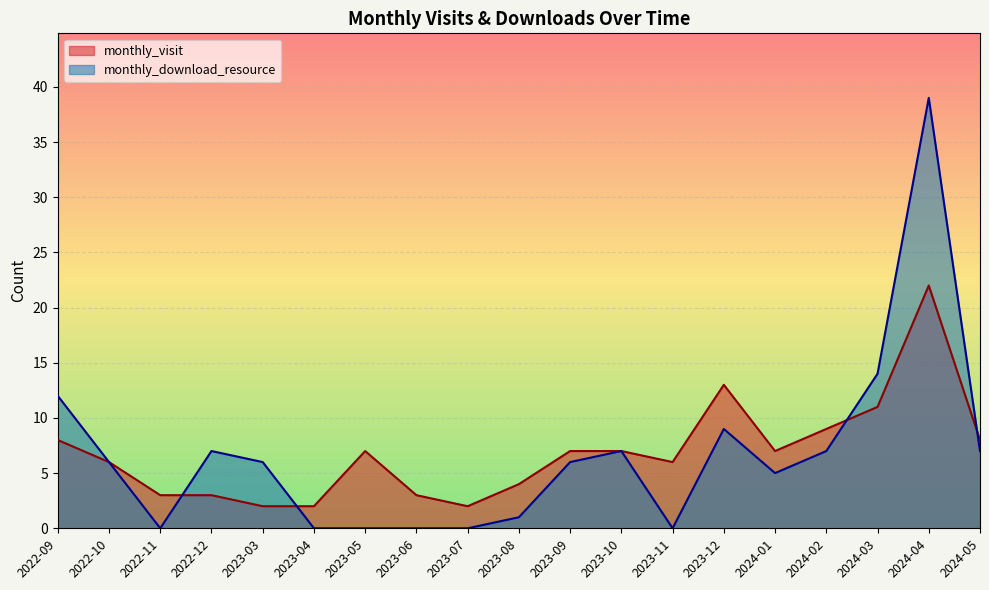

Rank the series at 2023-07 from highest to lowest value.

monthly_visit, monthly_download_resource